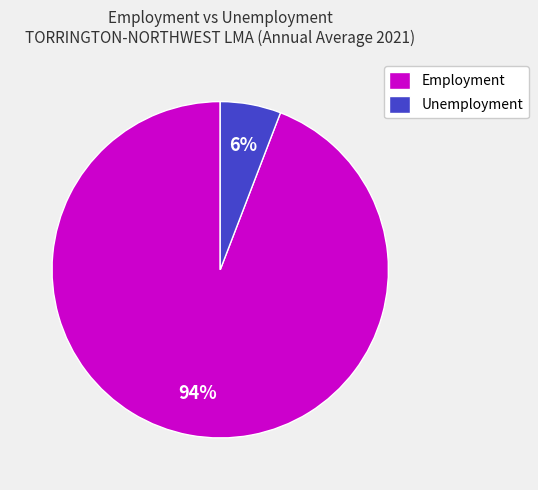

Rank the categories by value from highest to lowest.

Employment, Unemployment